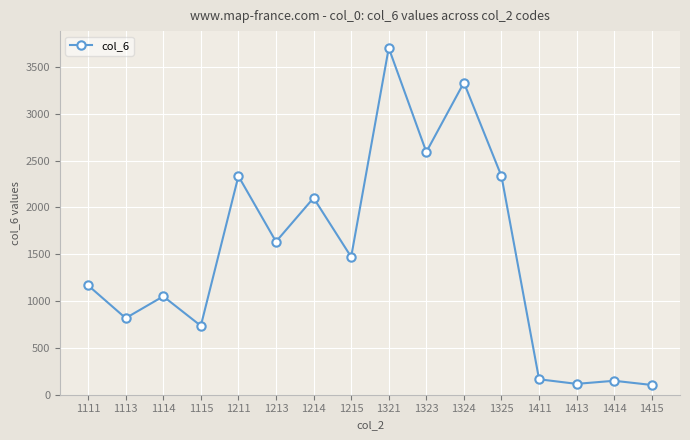

True or false: the data shows 1168 at 1111.

True